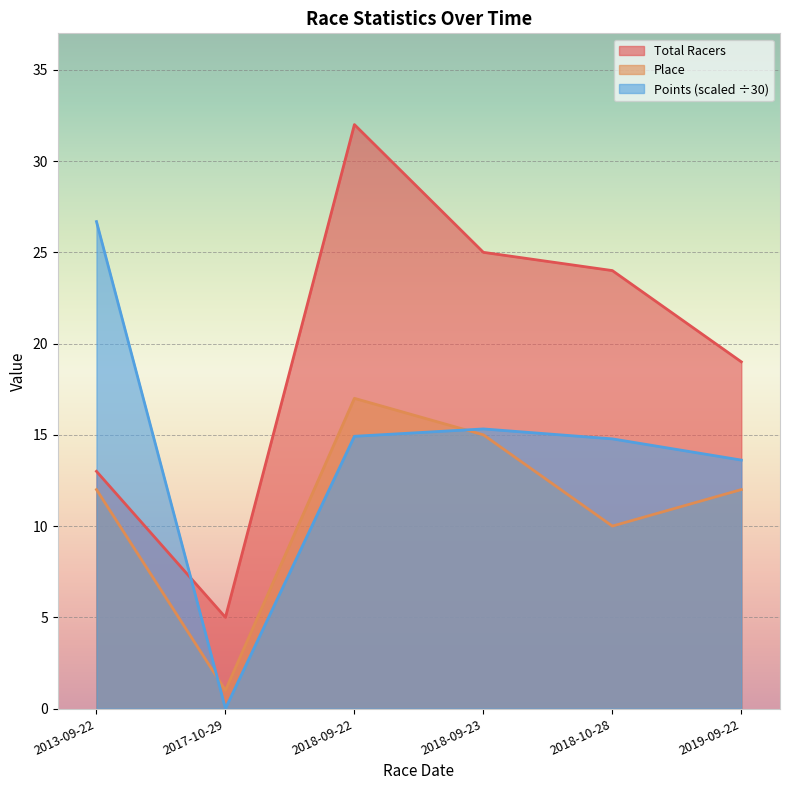

Where is the first local maximum for Place?

2018-09-22